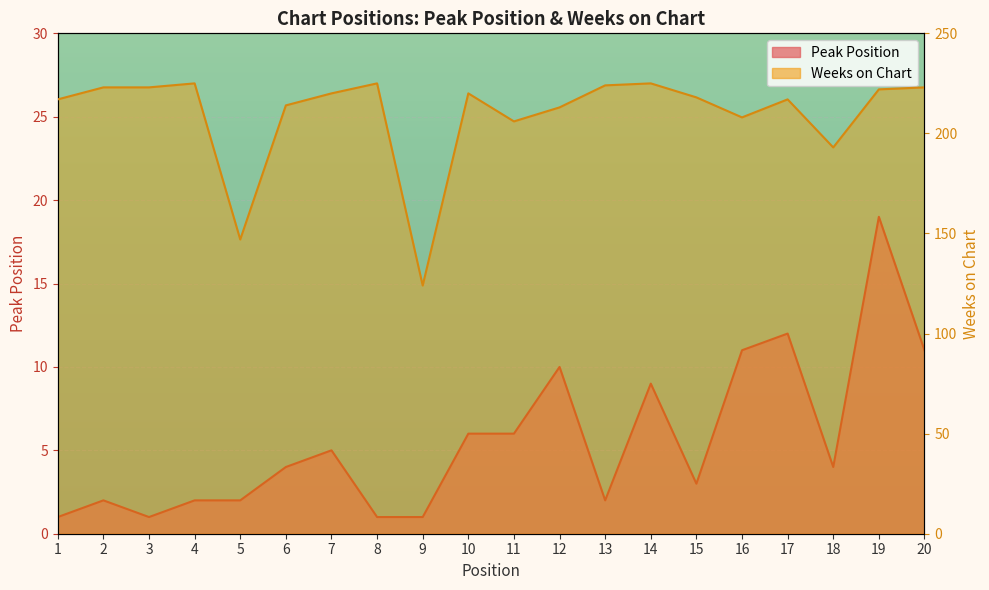

At which category is the sum across all series the highest?

19